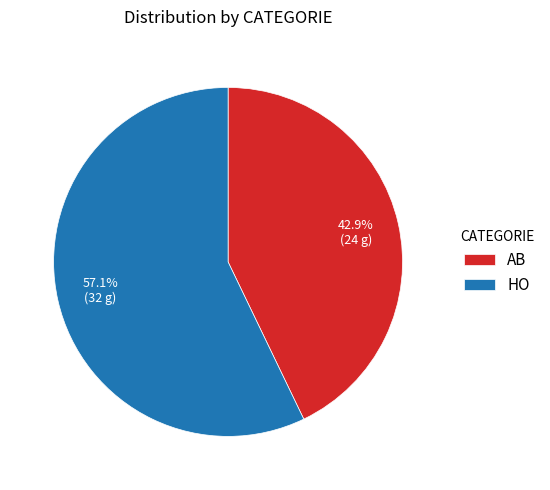

To the nearest percent, what portion does AB represent?

43%